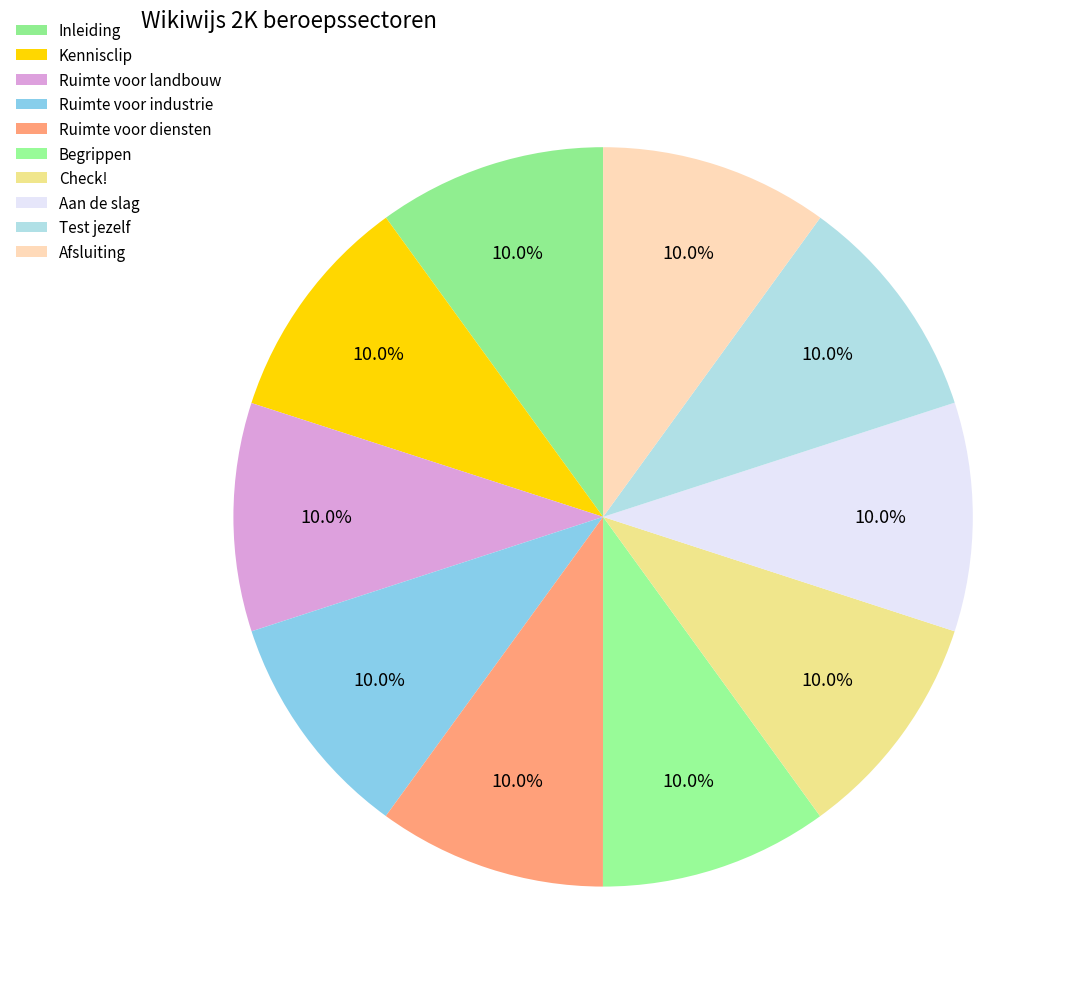

How many slices are in this pie chart?

10